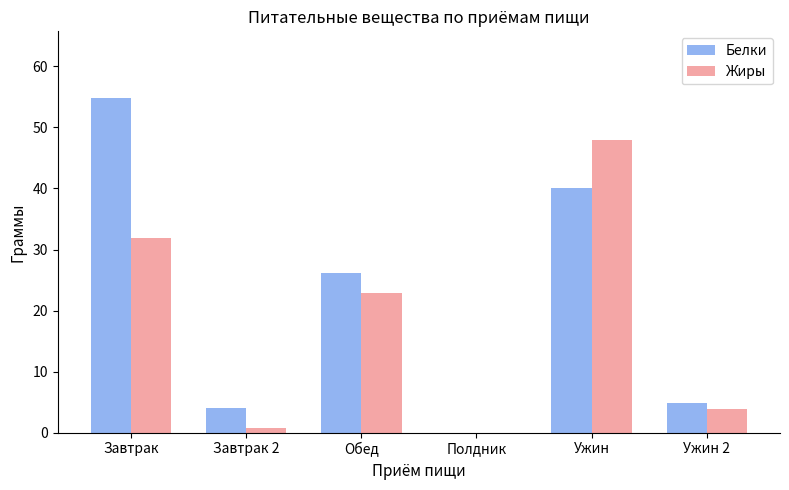

At which category is the sum across all series the highest?

Ужин